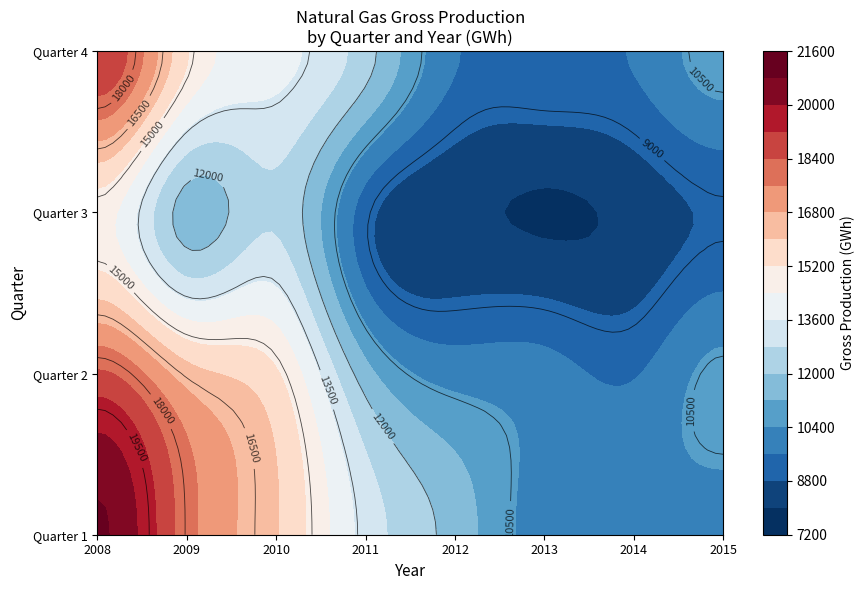

The value of Quarter 3 at 6 is 10762.6. True or false?

False